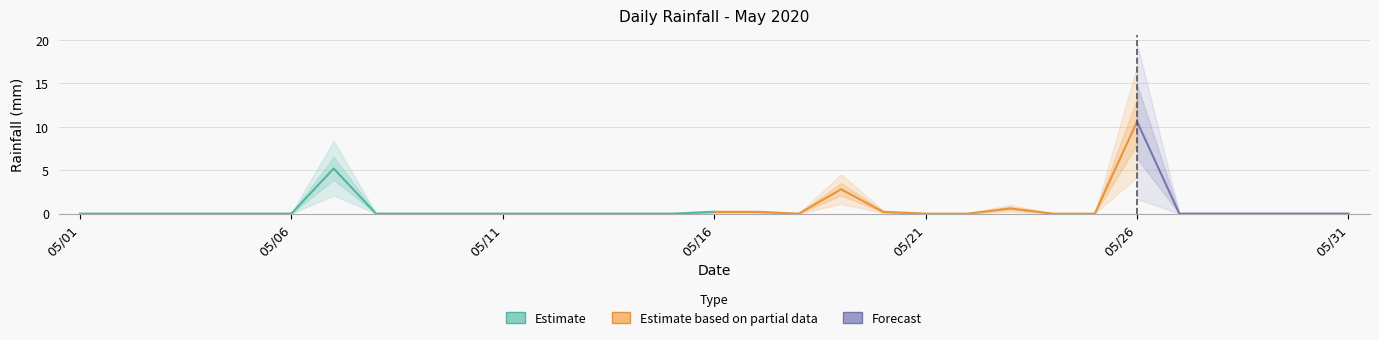

True or false: there are more than 0 points higher than both neighbors.

True